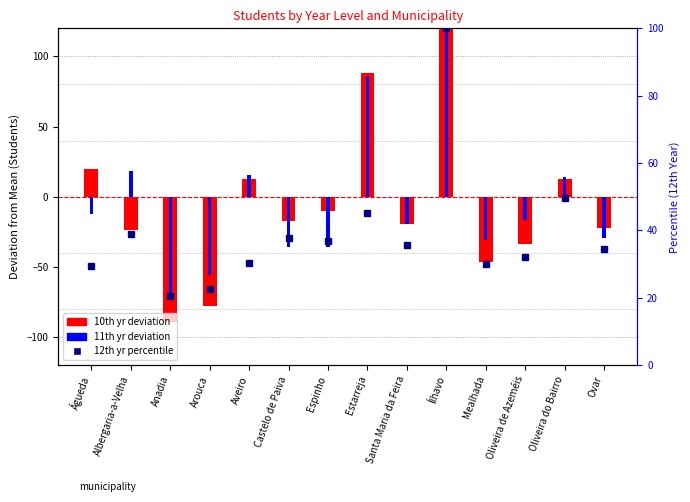

Is it true that 10th yr deviation equals -30.2 at Santa Maria da Feira?

False